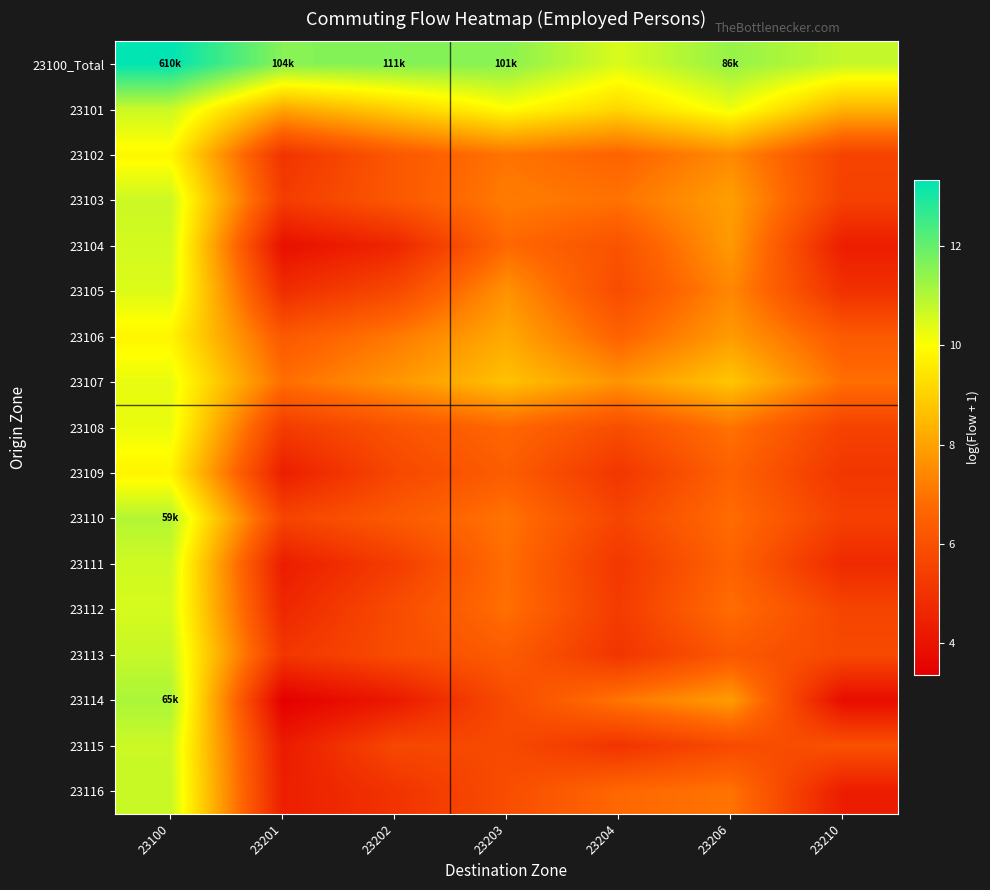

What is the total value across all series at 23202?

108.3